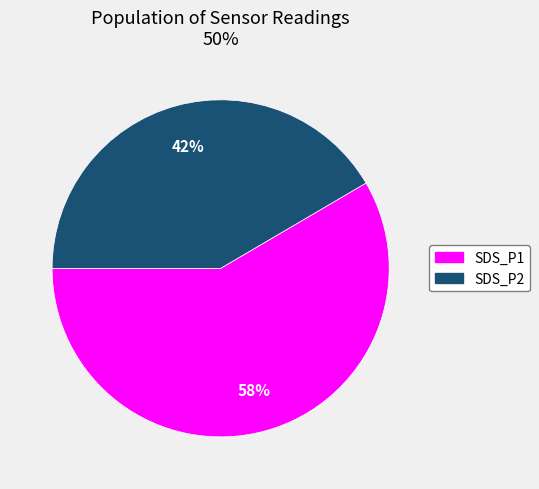

What is the ratio of the value at SDS_P2 to the value at SDS_P1?

0.7